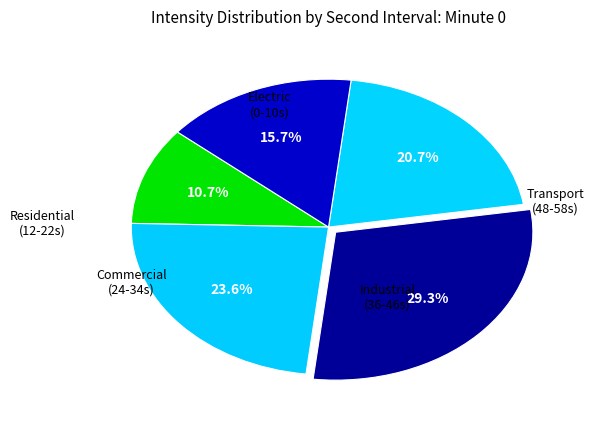

How many segments does this pie chart have?

5